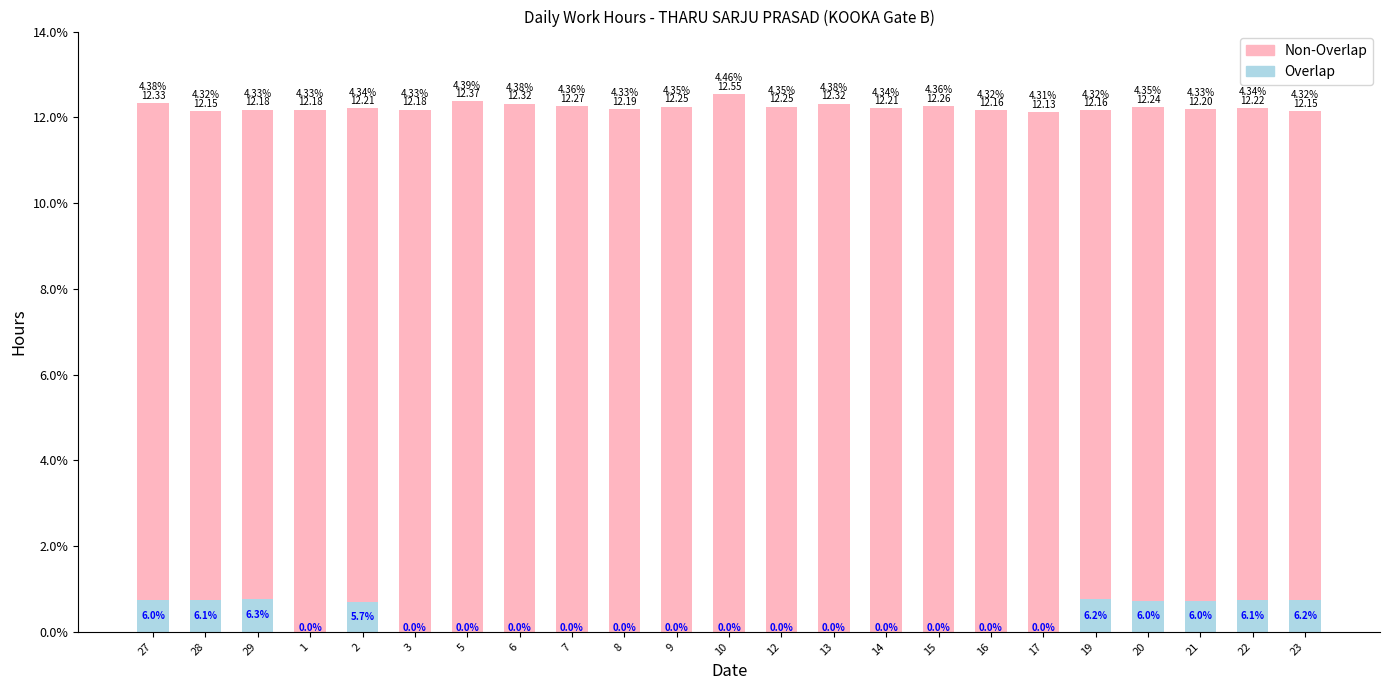

What is the sum of all Overlap values?

6.7